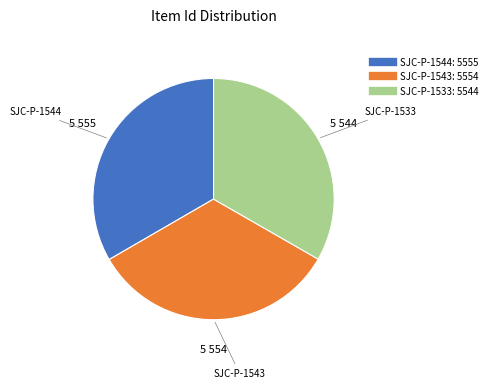

The SJC-P-1544 slice represents 33% of the pie. True or false?

True